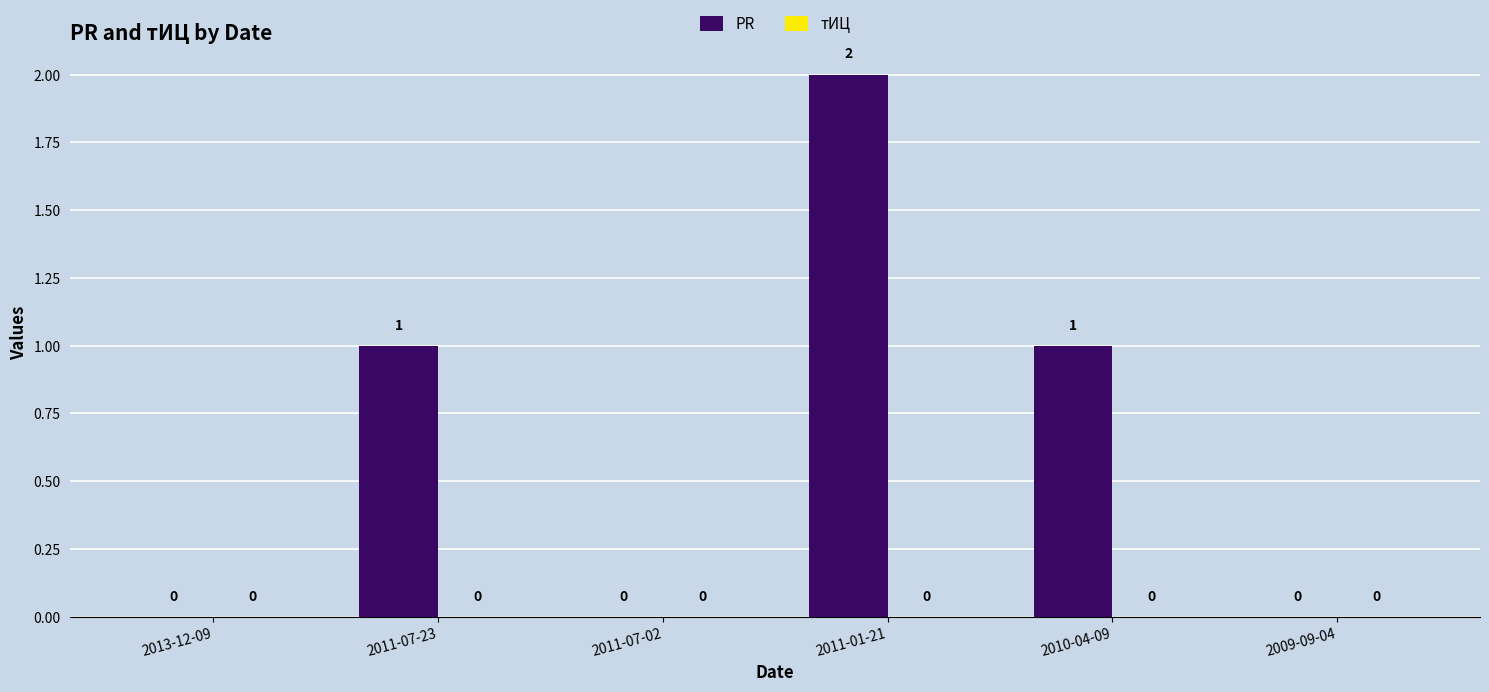

Between 2011-07-02 and 2010-04-09, which is larger?

2010-04-09